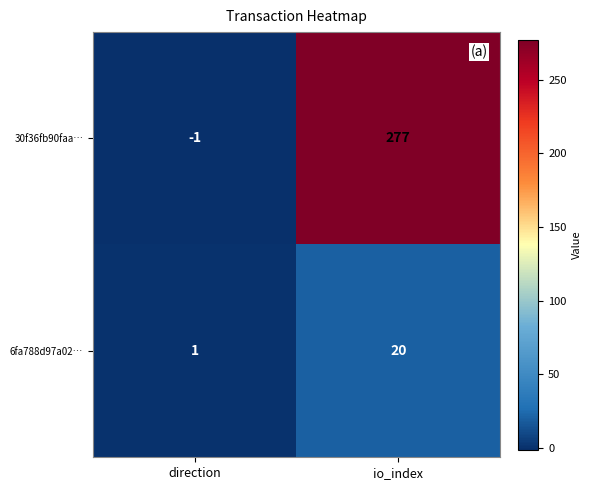

What is the average value of the 30f36fb90faa… series?

138